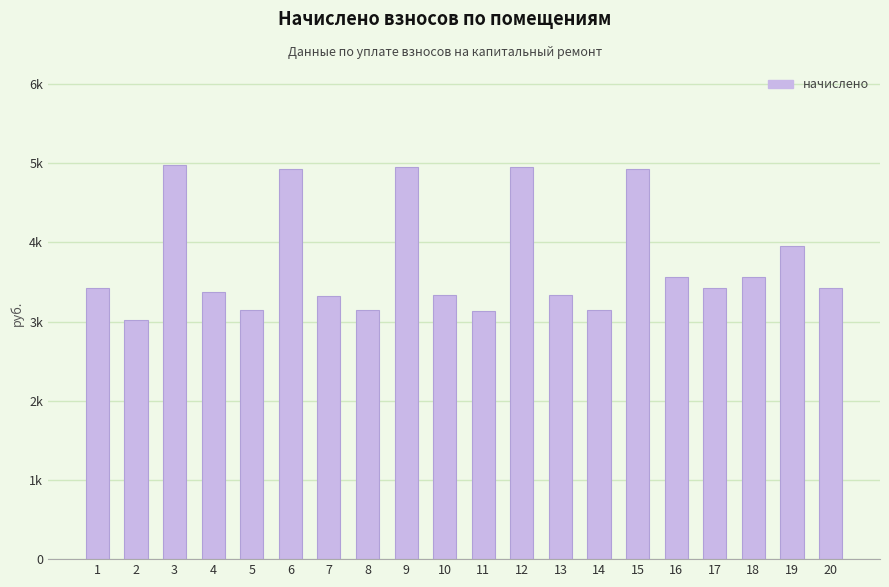

Does the chart contain any negative values?

No